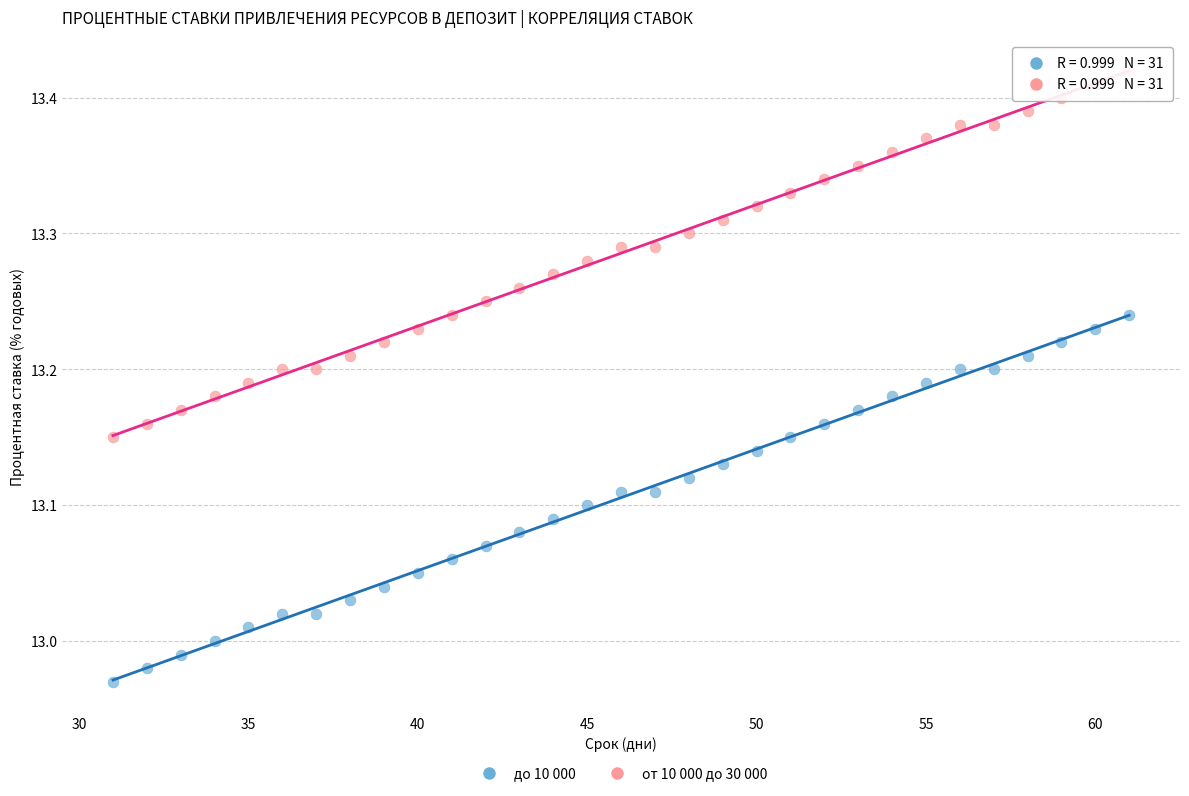

What are all the series names shown in the legend?

до 10 000, от 10 000 до 30 000